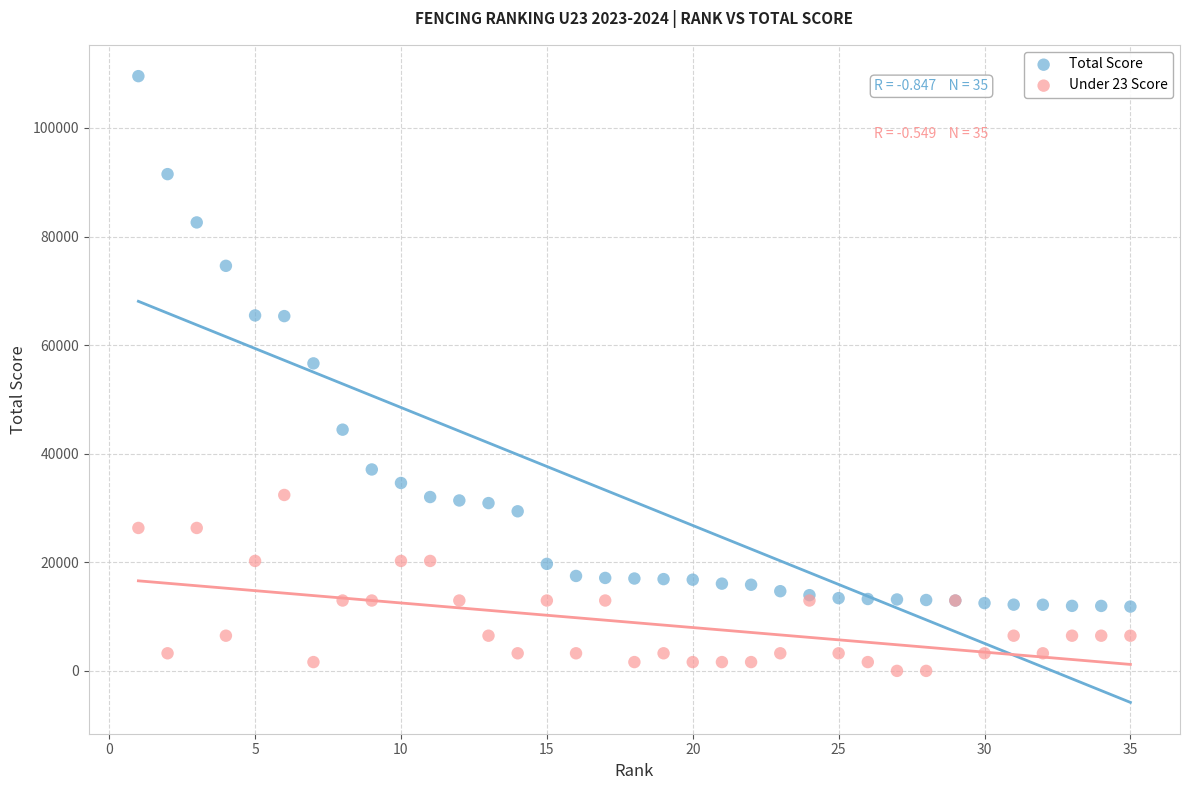

What is the X range (max minus min) for the scatter plot?

34.0